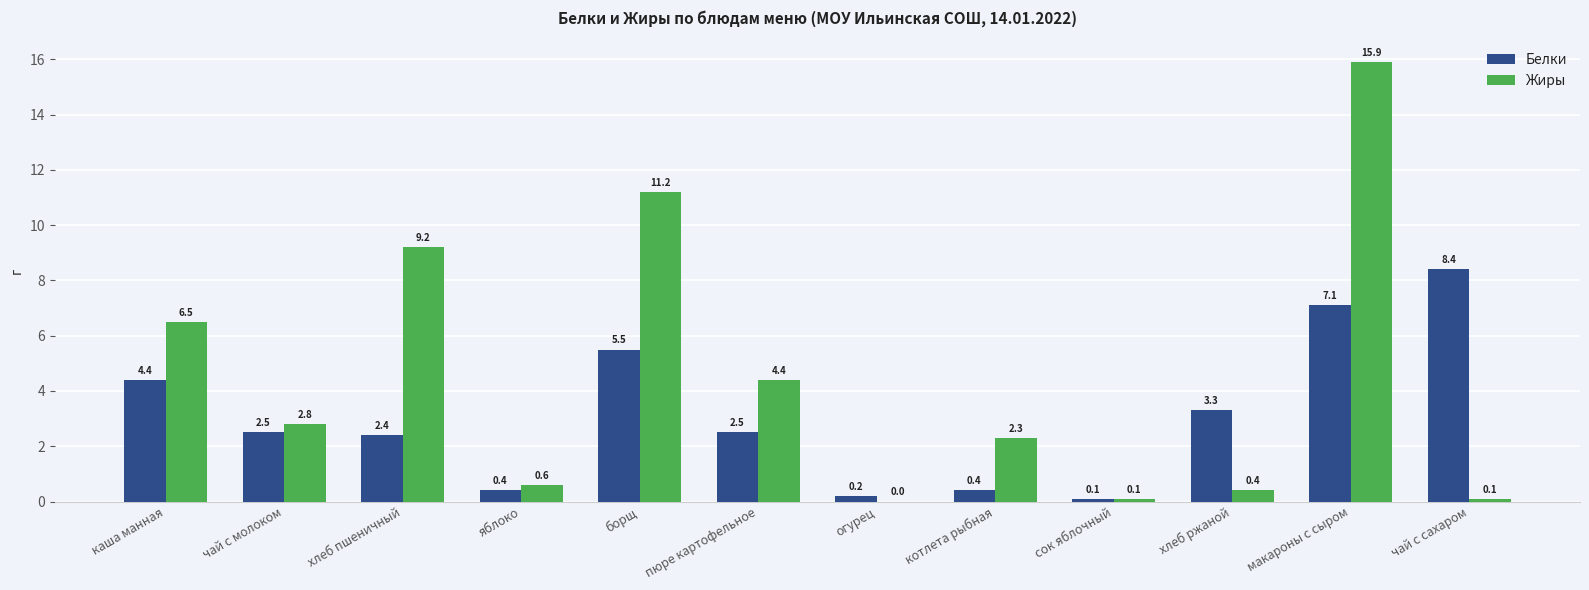

What is the sum of all Жиры values?

53.5